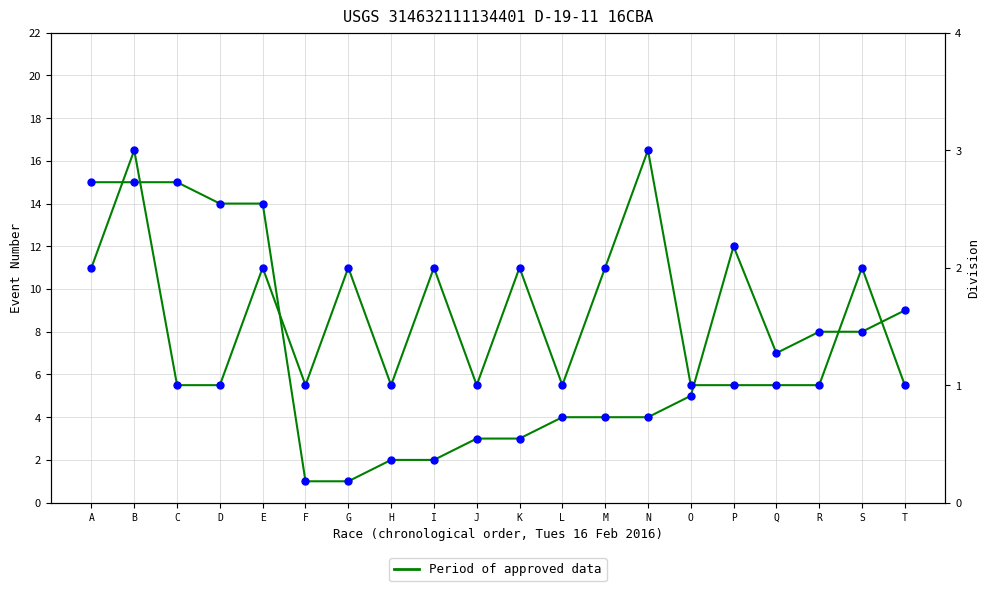

Reading left to right, what are all the values shown in this chart?

A=2	B=3	C=1	D=1	E=2	F=1	G=2	H=1	I=2	J=1	K=2	L=1	M=2	N=3	O=1	P=1	Q=1	R=1	S=2	T=1